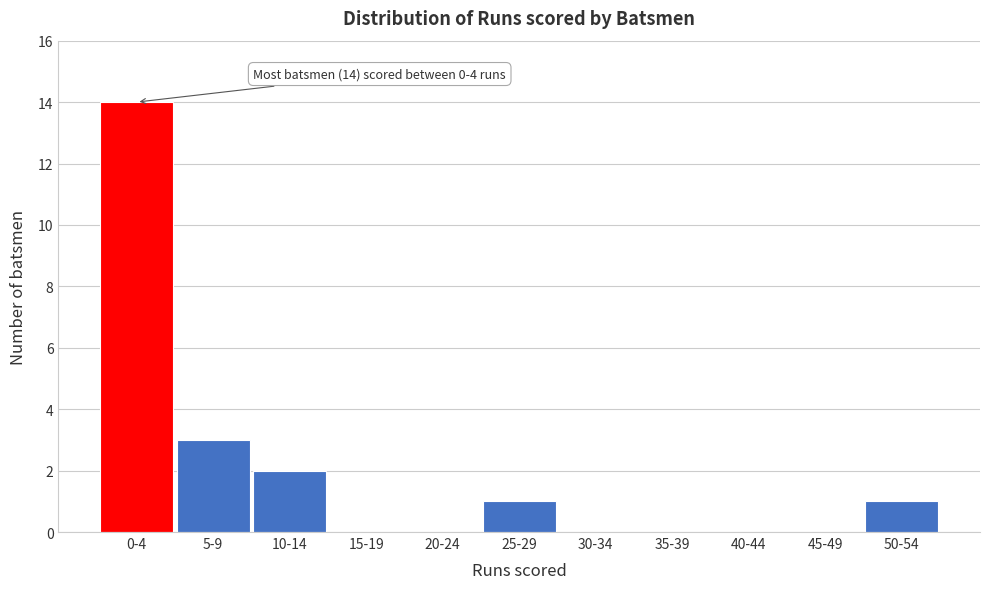

Reading left to right, list all the values displayed in this chart.

0-4=14	5-9=3	10-14=2	15-19=0	20-24=0	25-29=1	30-34=0	35-39=0	40-44=0	45-49=0	50-54=1